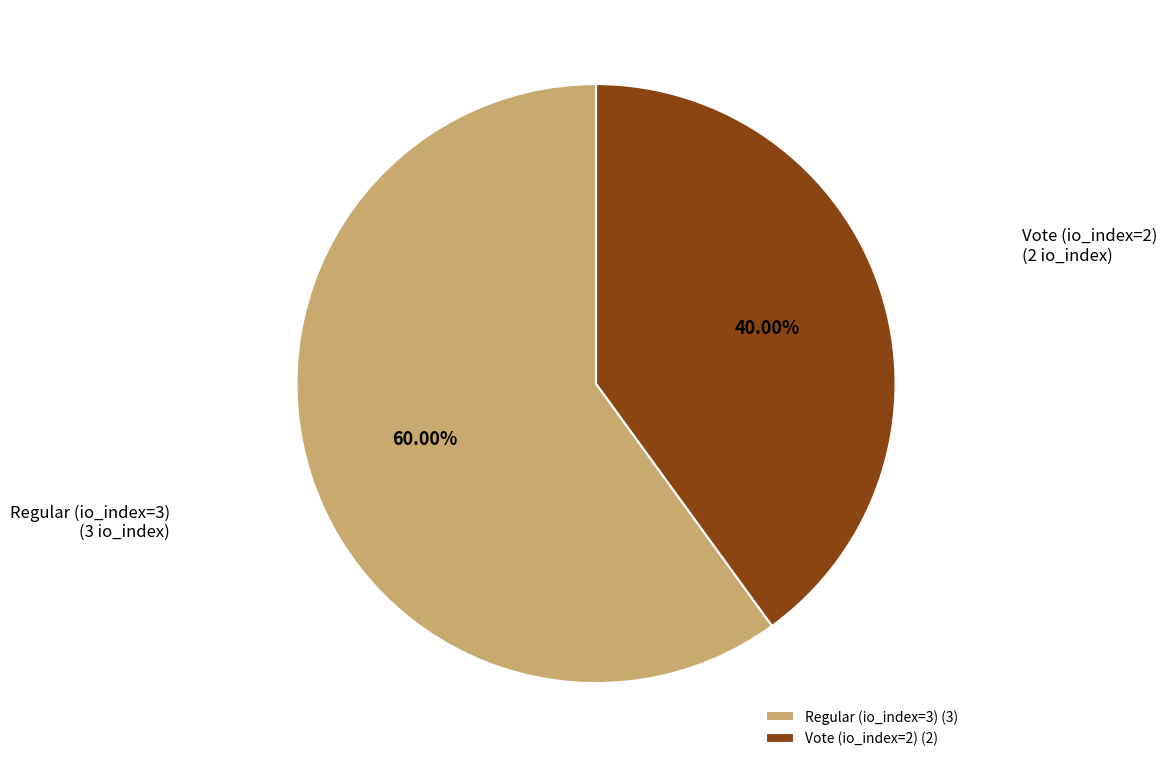

Combined, do Regular (io_index=3) and Vote (io_index=2) account for over 50%?

Yes